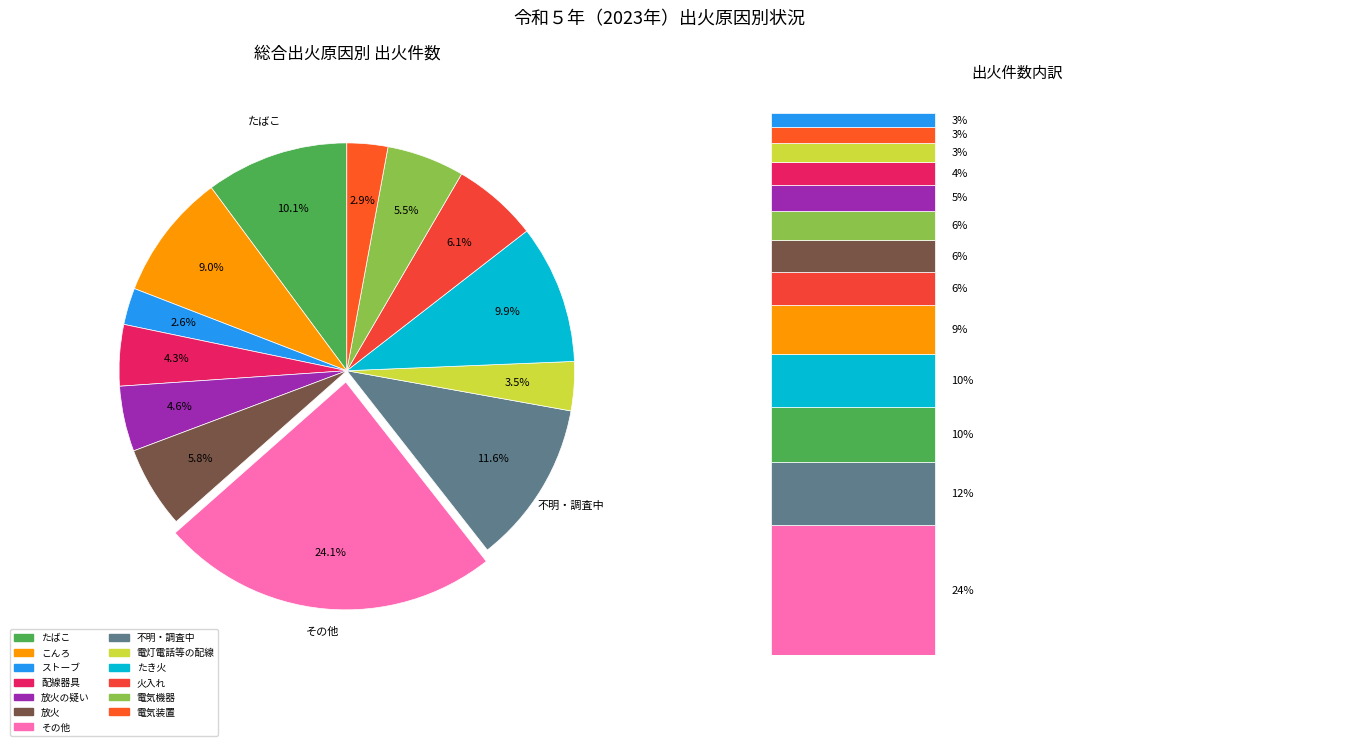

True or false: 火入れ accounts for 19% of the total.

False